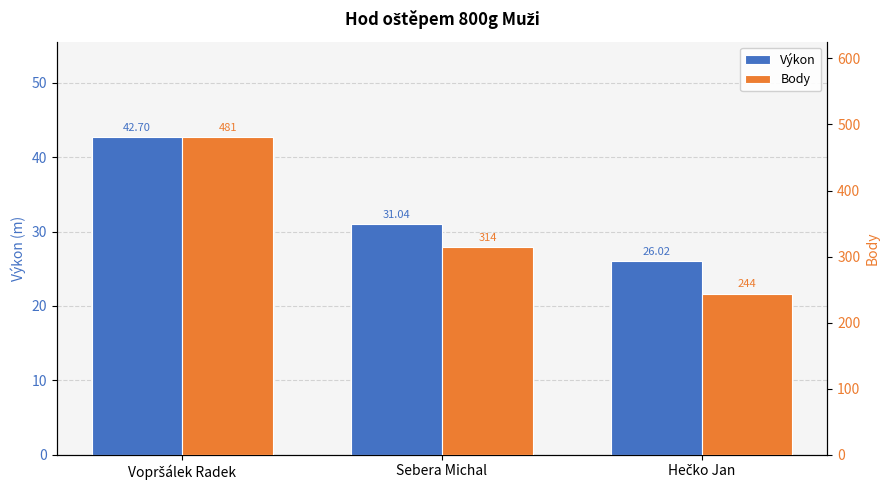

Count the number of data series in this chart.

2